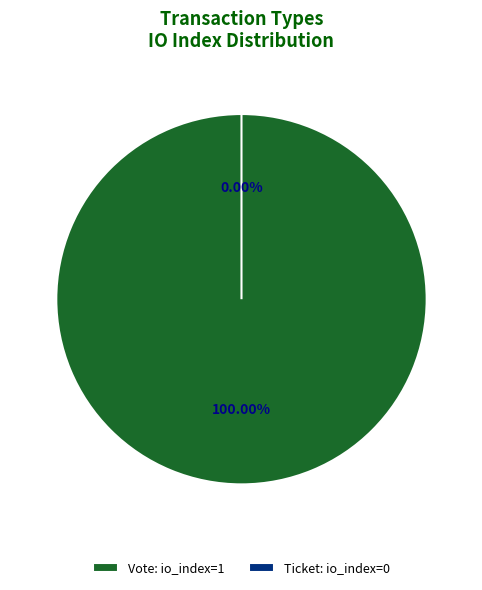

Which has a higher value, Vote (io_index=1) or Ticket (io_index=0)?

Vote (io_index=1)